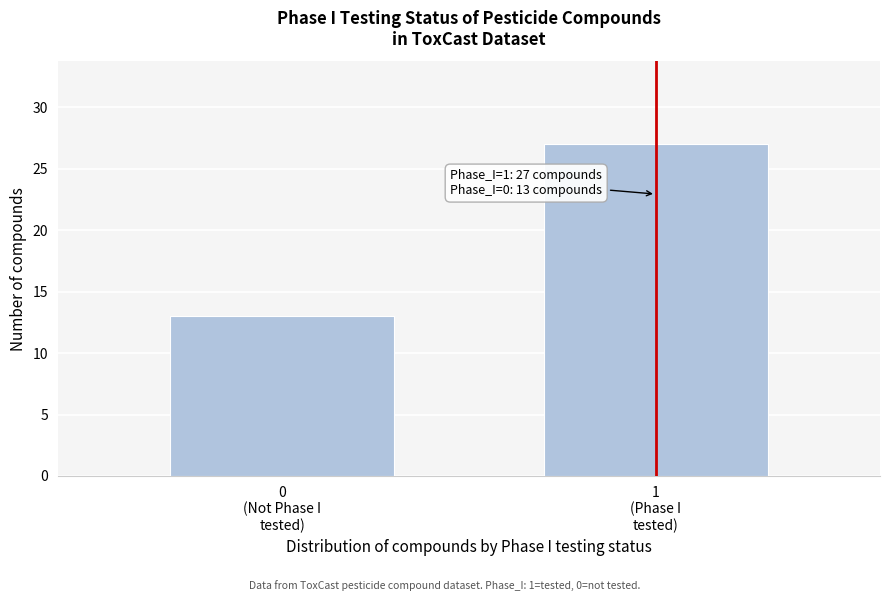

Reading left to right, extract all data points from this chart.

13	27